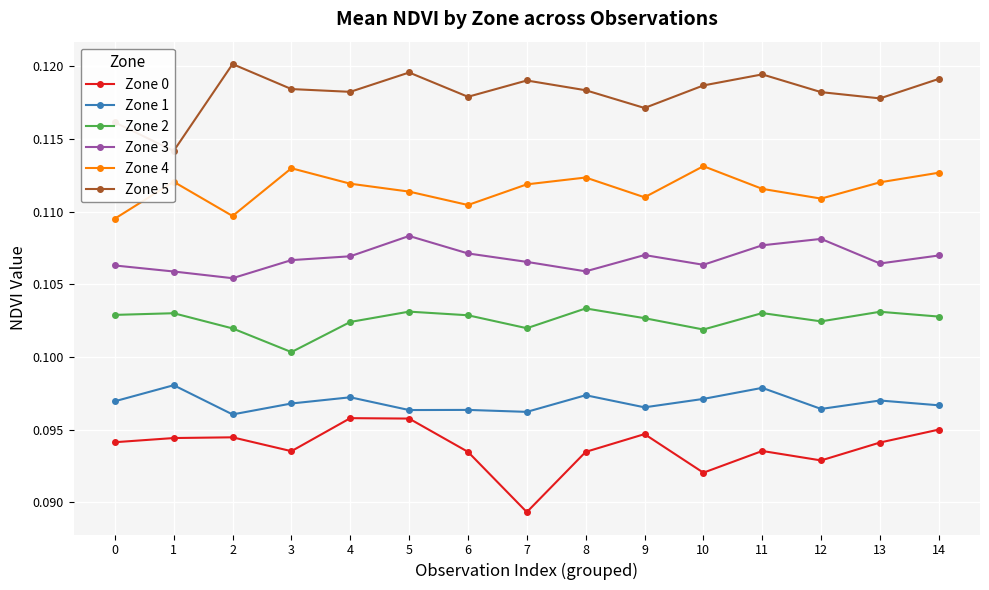

How many lines are shown in the chart?

6